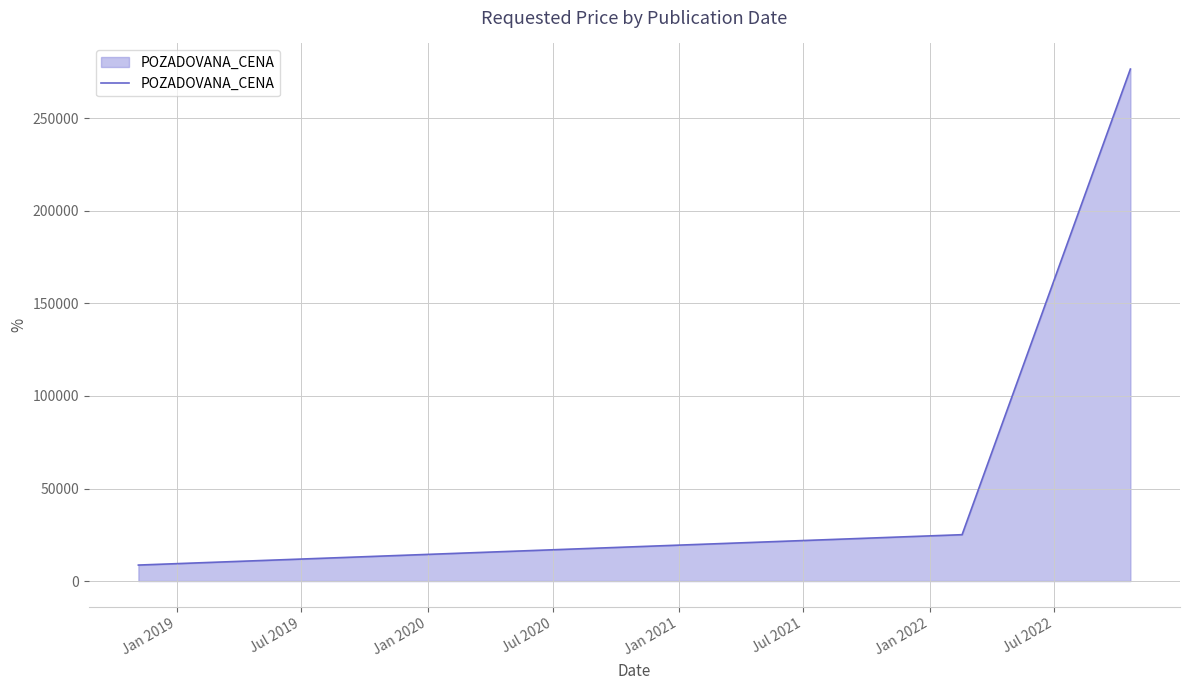

What is the difference between the maximum and minimum values?

267950